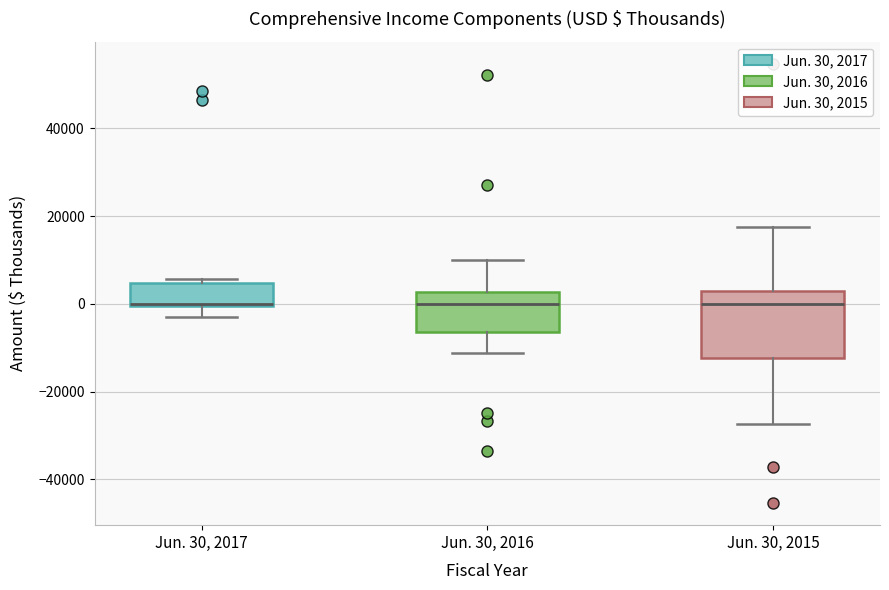

Reading left to right, transcribe this box plot: for each box, give where its median line is, the range the box spans, and where its two whiskers end, as read against the y-axis. The values are not printed on the chart, so give them approximately, as read against the axis.

Jun. 30, 2017: median 0 (drawn on the box's lower edge), box 0 to 4000, whiskers -2000 to 6000
Jun. 30, 2016: median 0, box -6000 to 2000, whiskers -12000 to 10000
Jun. 30, 2015: median 0, box -12000 to 2000, whiskers -28000 to 18000